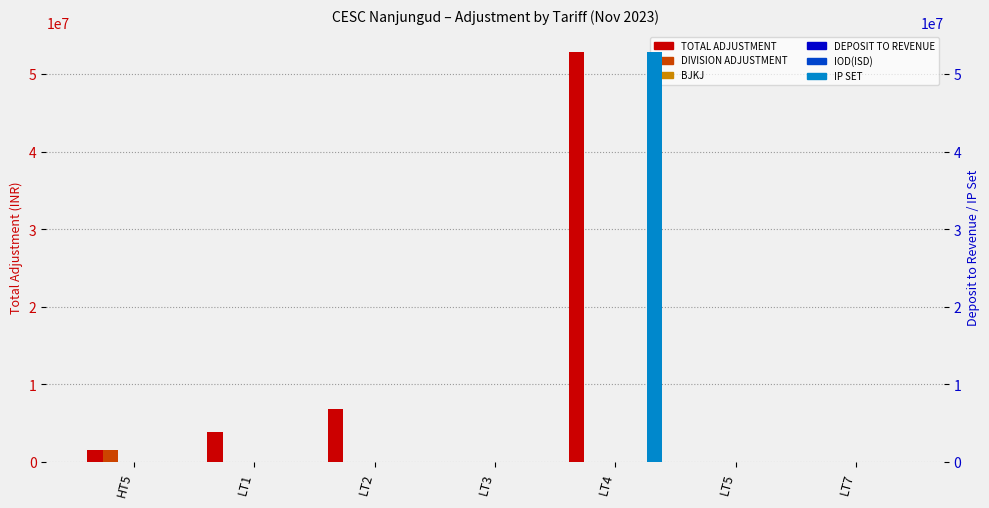

What position from the left is LT2?

3